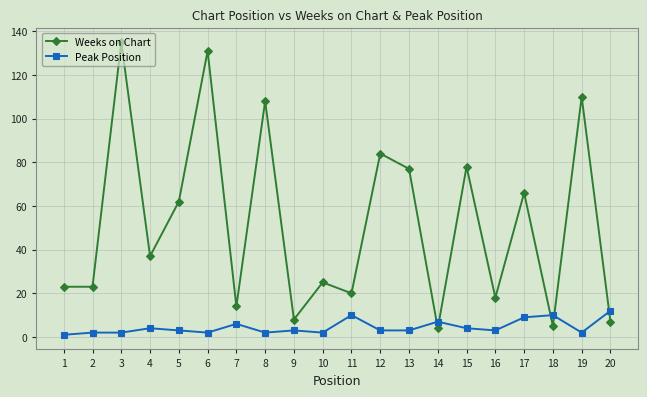

Which series has the largest range (max minus min)?

Weeks on Chart